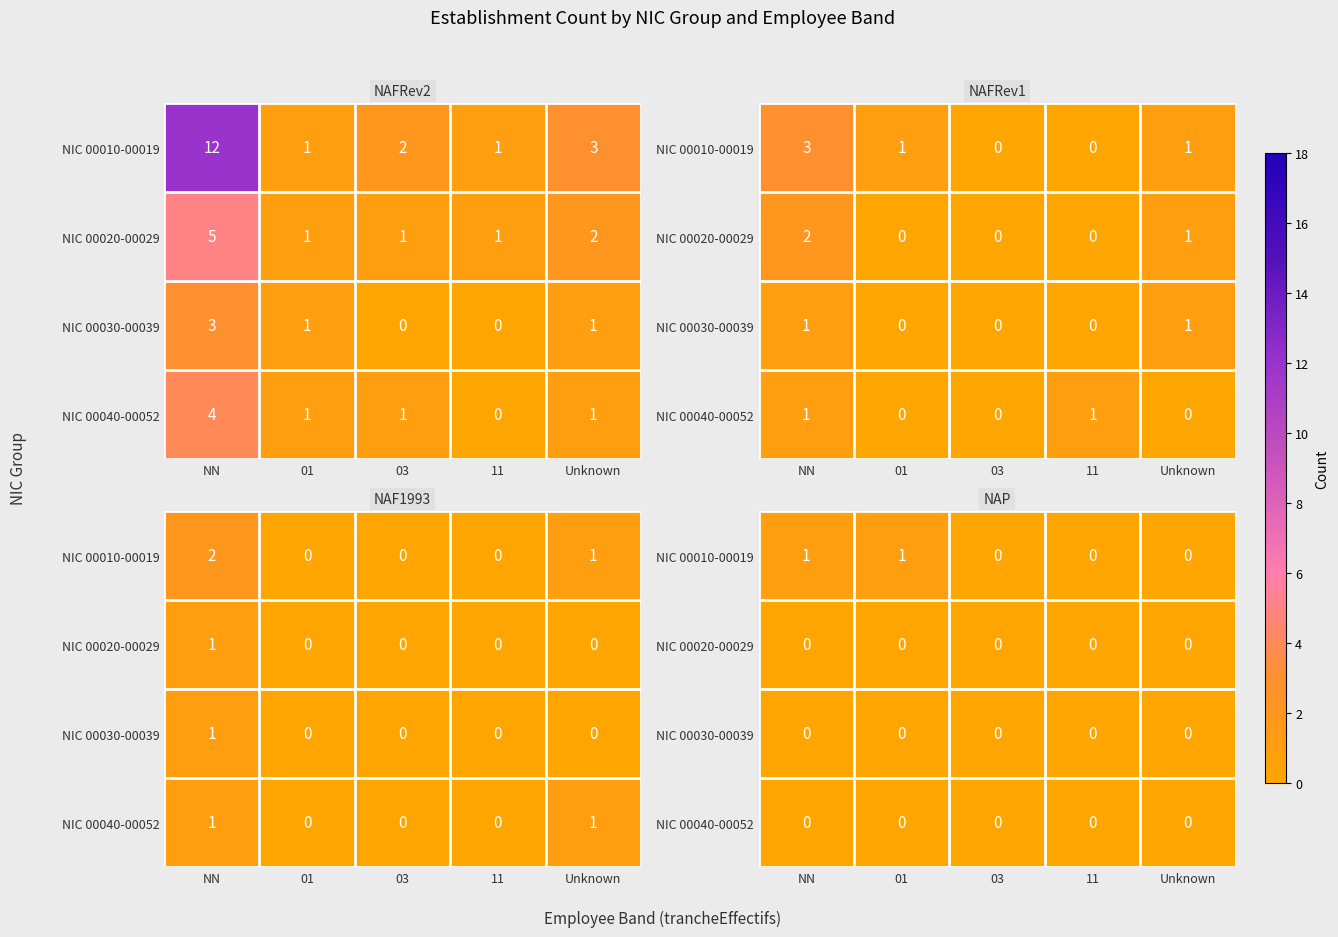

True or false: NIC 00030-00039 has a value of 0 at 11.

True